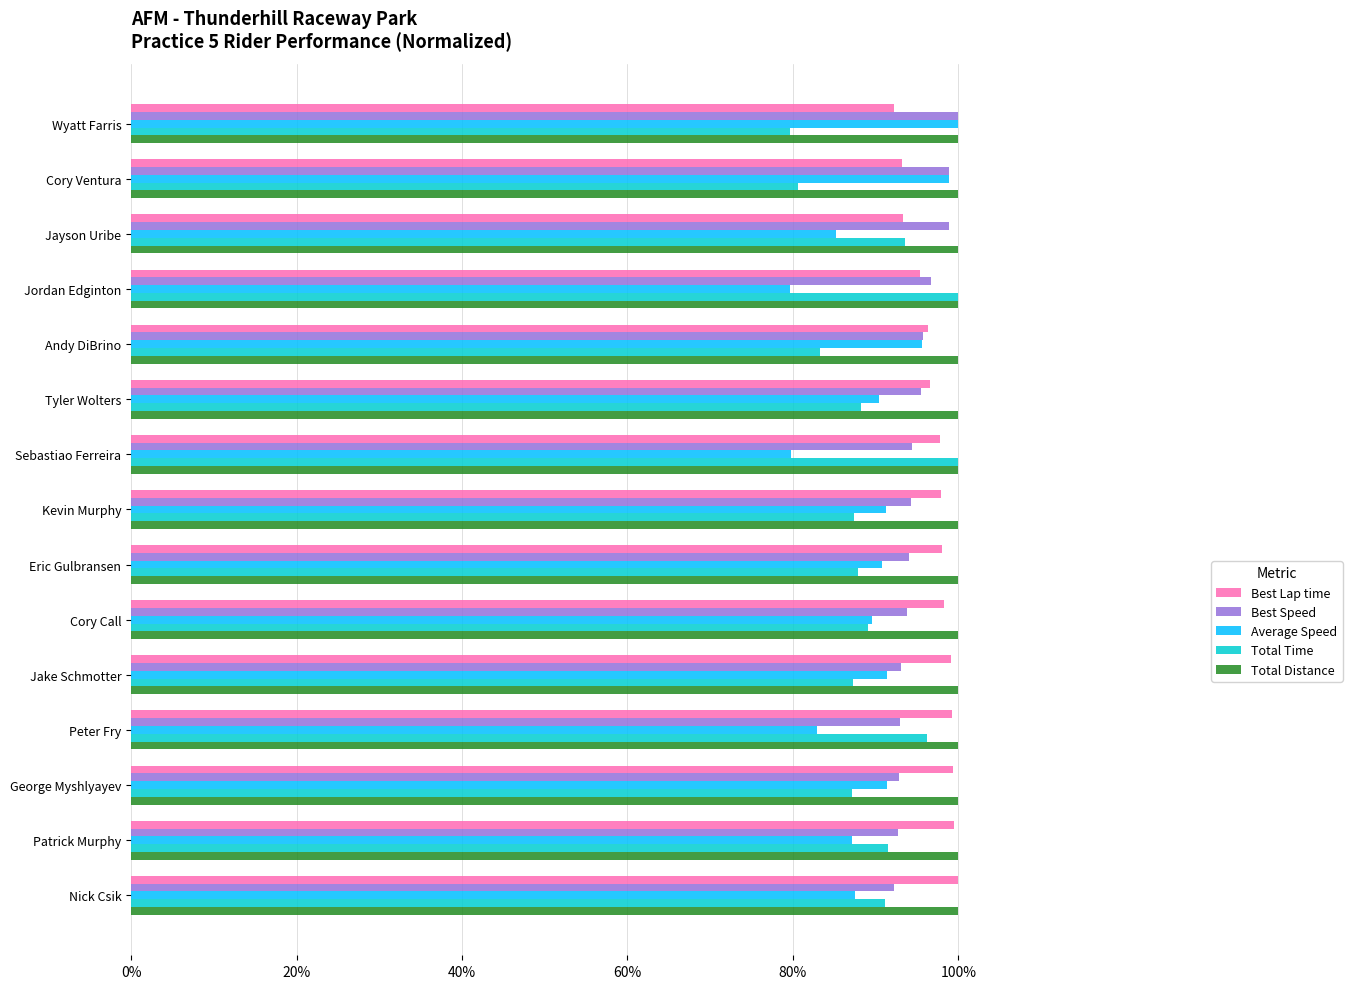

What is the sum of the Average Speed values at Jake Schmotter and Tyler Wolters?

181.7